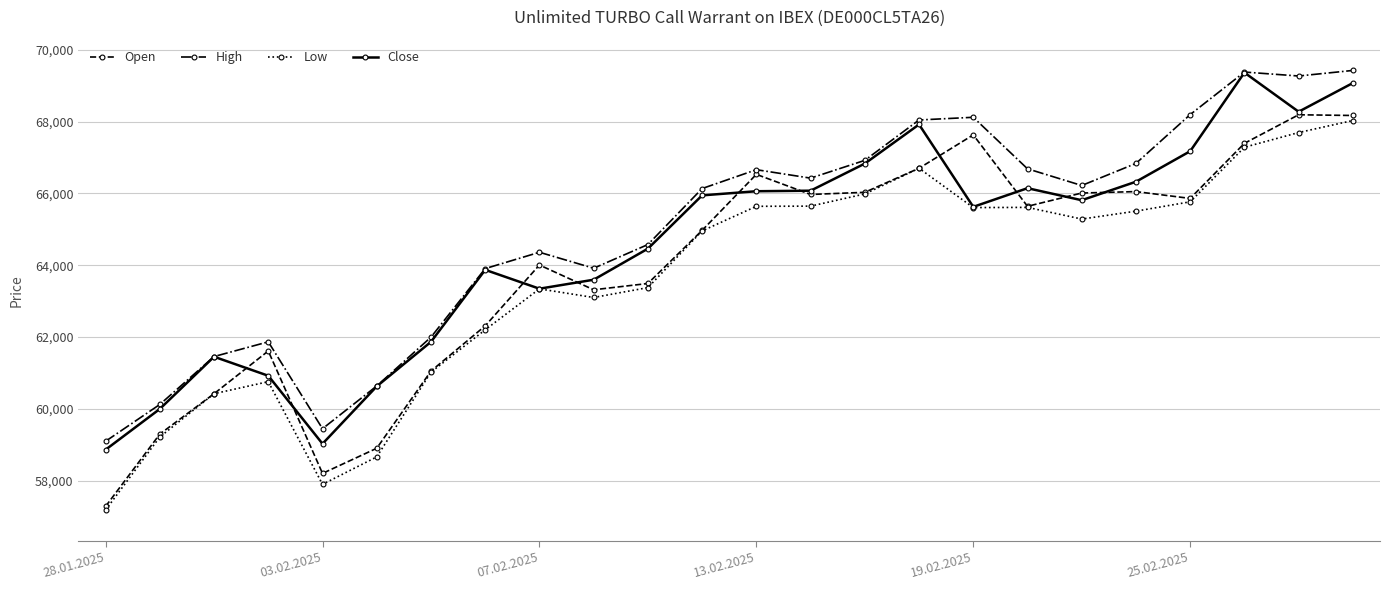

What is the value of the Low point at the 15th from the left?

65985